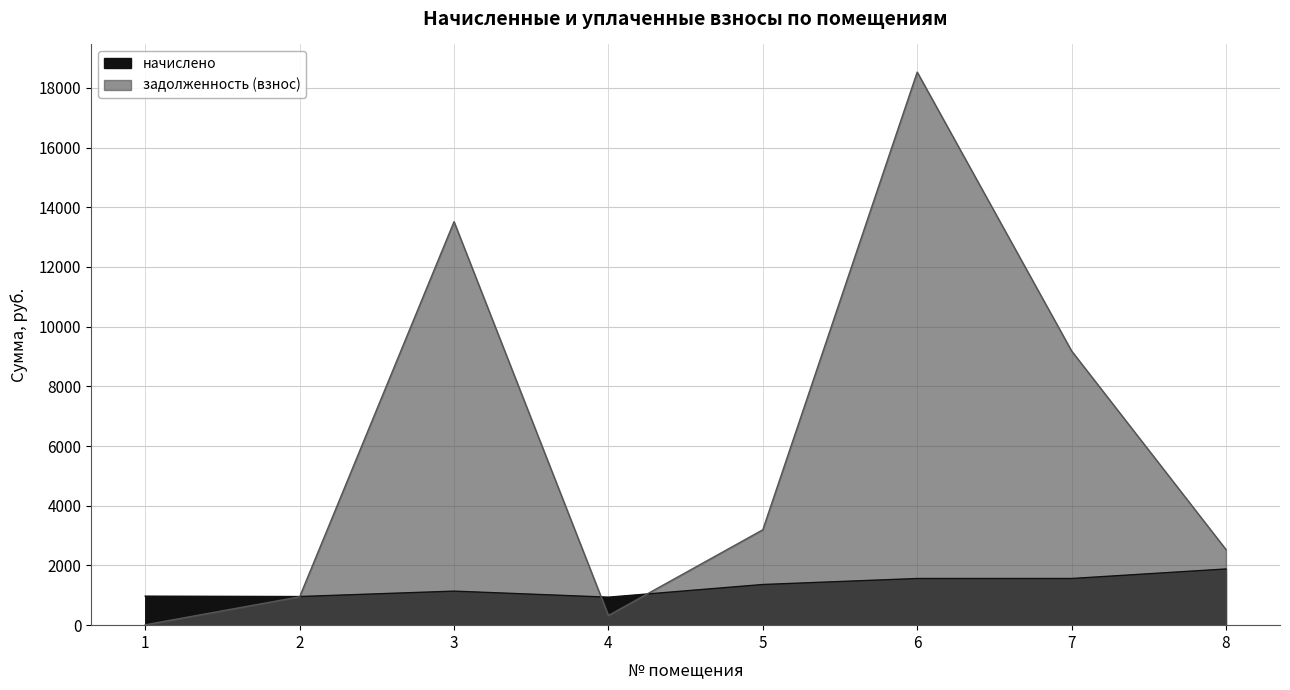

Which series has the largest total across all categories?

задолженность (взнос)